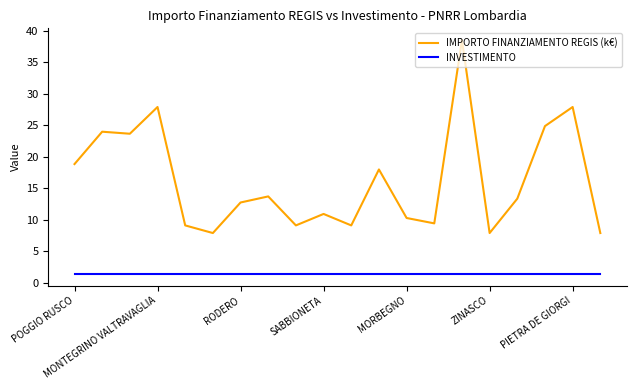

What is the smallest value displayed?

1.4